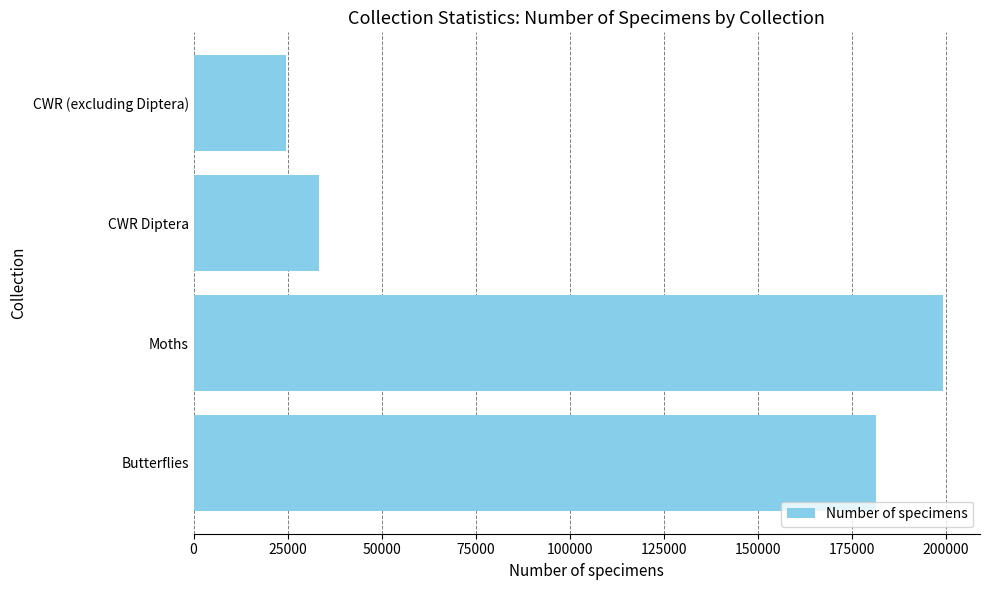

The value at CWR Diptera is 33365. True or false?

True